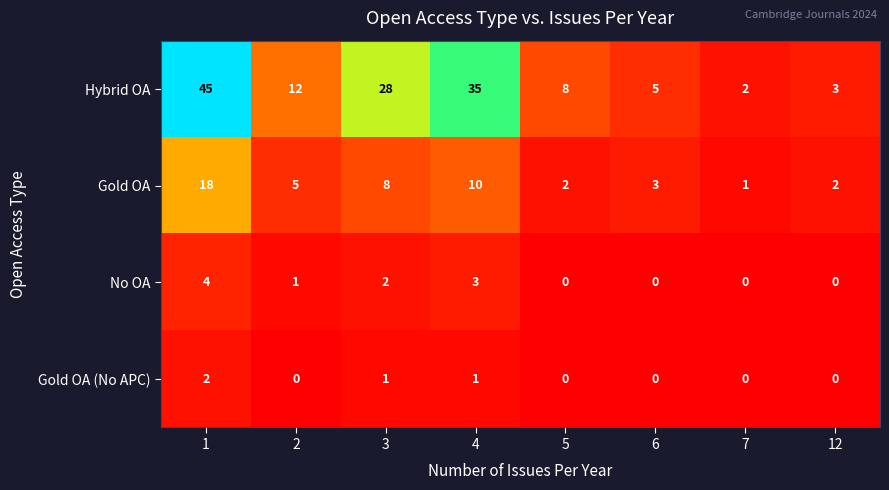

Which series has the largest range (max minus min)?

Hybrid OA